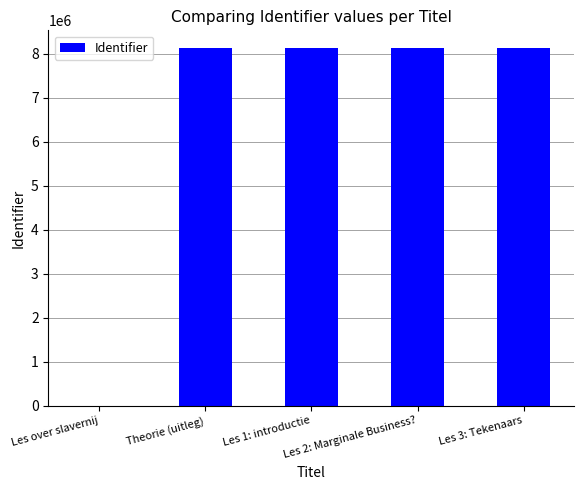

What is the maximum value shown in the chart?

8121785